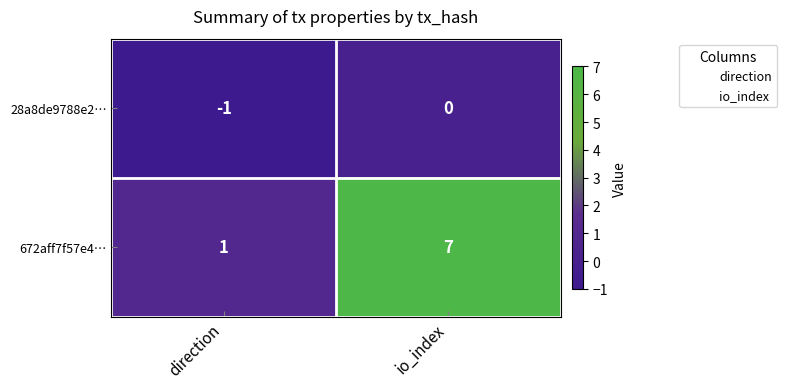

At which category is the sum across all series the highest?

io_index